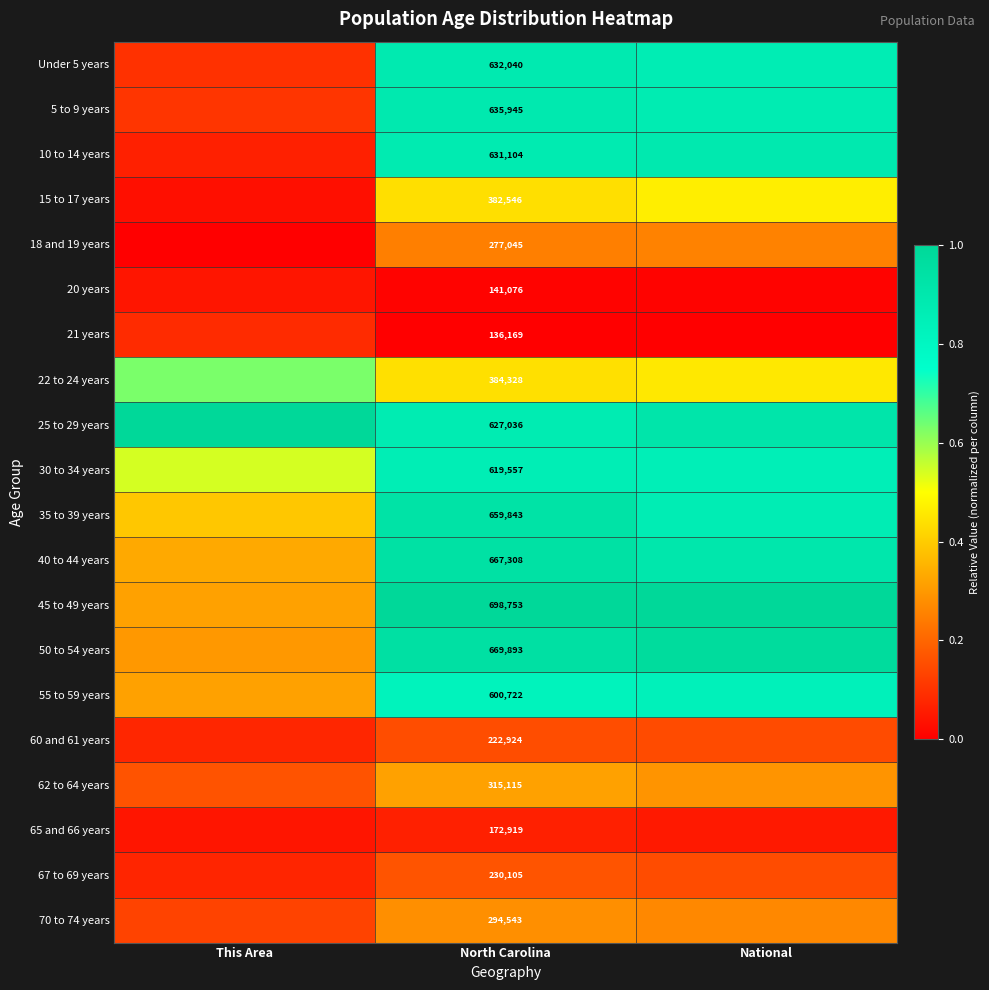

Is the value of 22 to 24 years at North Carolina greater than the value of 70 to 74 years at North Carolina?

Yes